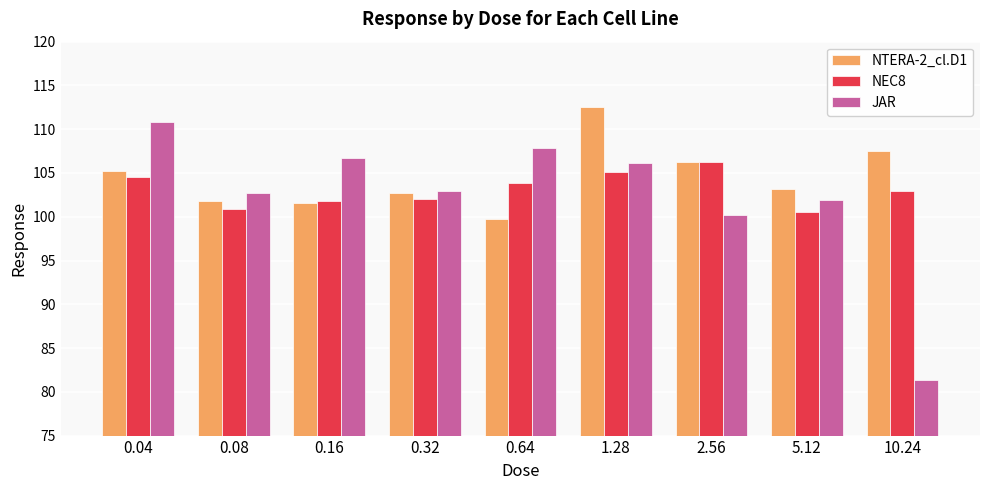

Reading left to right, list all the values displayed in this chart.

NTERA-2_cl.D1: 105.2	101.8	101.6	102.7	99.7	112.5	106.3	103.2	107.5
NEC8: 104.6	100.9	101.8	102.1	103.9	105.1	106.2	100.6	102.9
JAR: 110.8	102.7	106.7	103.0	107.8	106.2	100.2	101.9	81.3